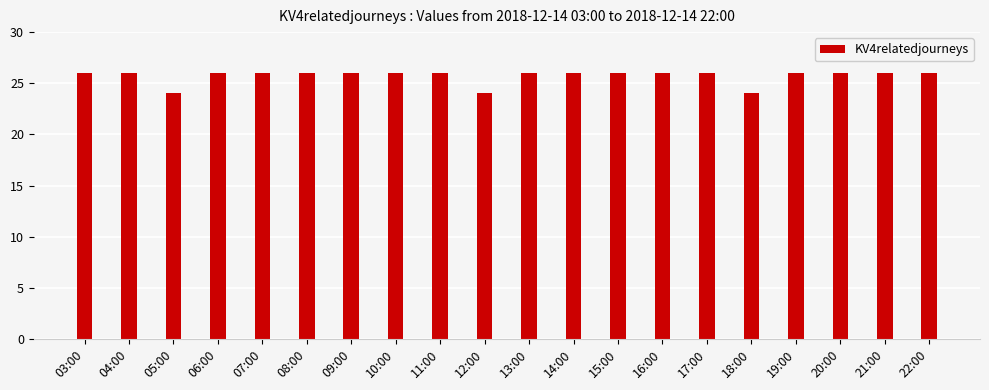

Reading right to left, extract all data points from this chart.

22:00=26	21:00=26	20:00=26	19:00=26	18:00=24	17:00=26	16:00=26	15:00=26	14:00=26	13:00=26	12:00=24	11:00=26	10:00=26	09:00=26	08:00=26	07:00=26	06:00=26	05:00=24	04:00=26	03:00=26